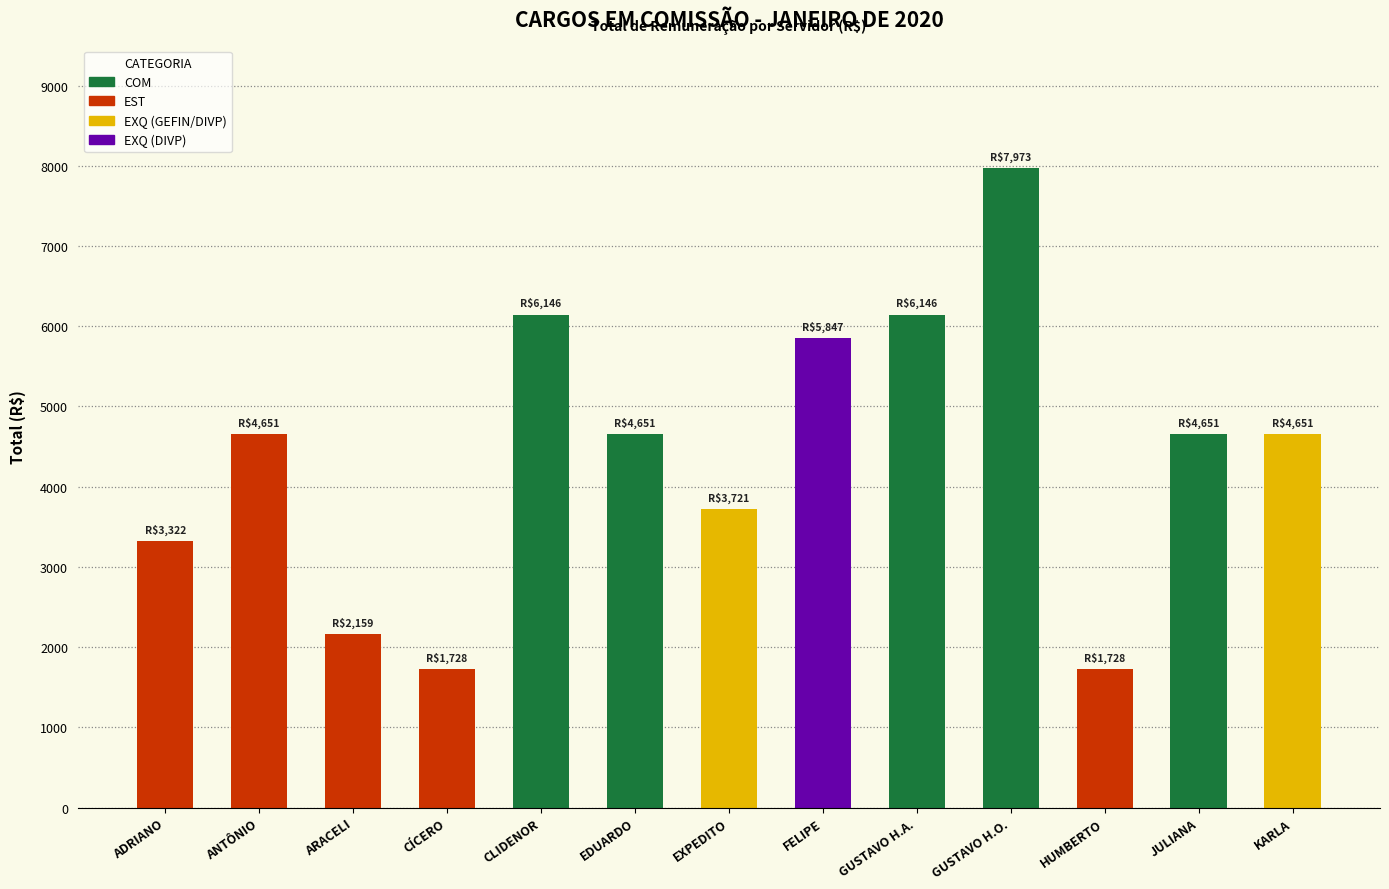

What is the change in value from EDUARDO to GUSTAVO H.O.?

+3322.2